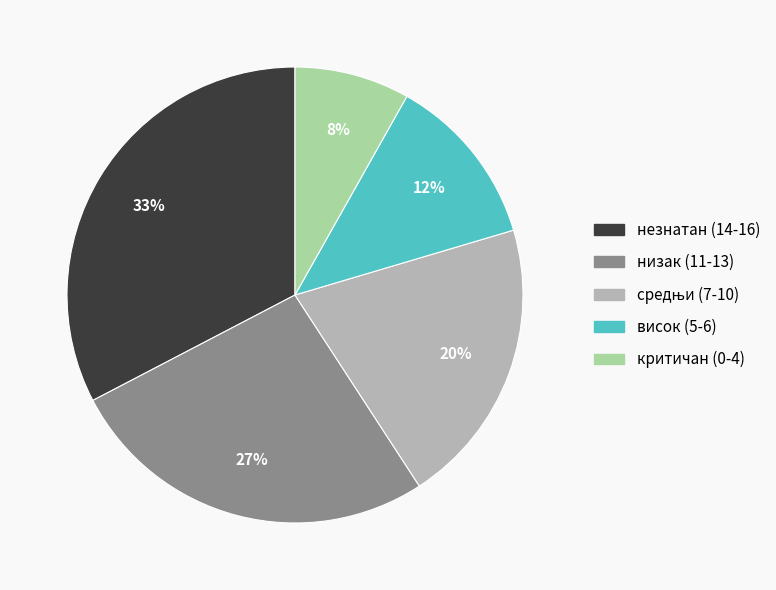

Which has a higher value, критичан (0-4) or незнатан (14-16)?

незнатан (14-16)